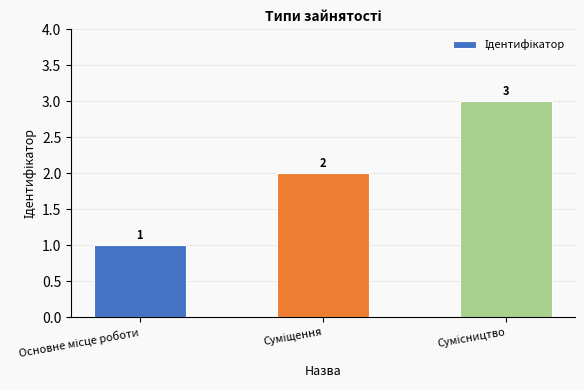

Reading left to right, transcribe all the data shown in this chart.

1	2	3